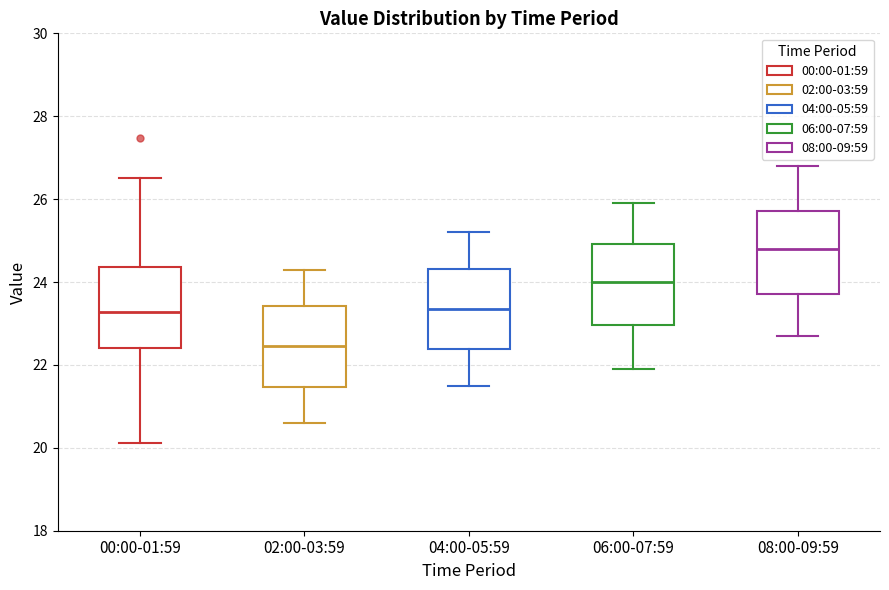

Where does the lower whisker of the box for 06:00-07:59 end on the y-axis? The values are not printed on the chart, so give them approximately, as read against the axis.

22.0